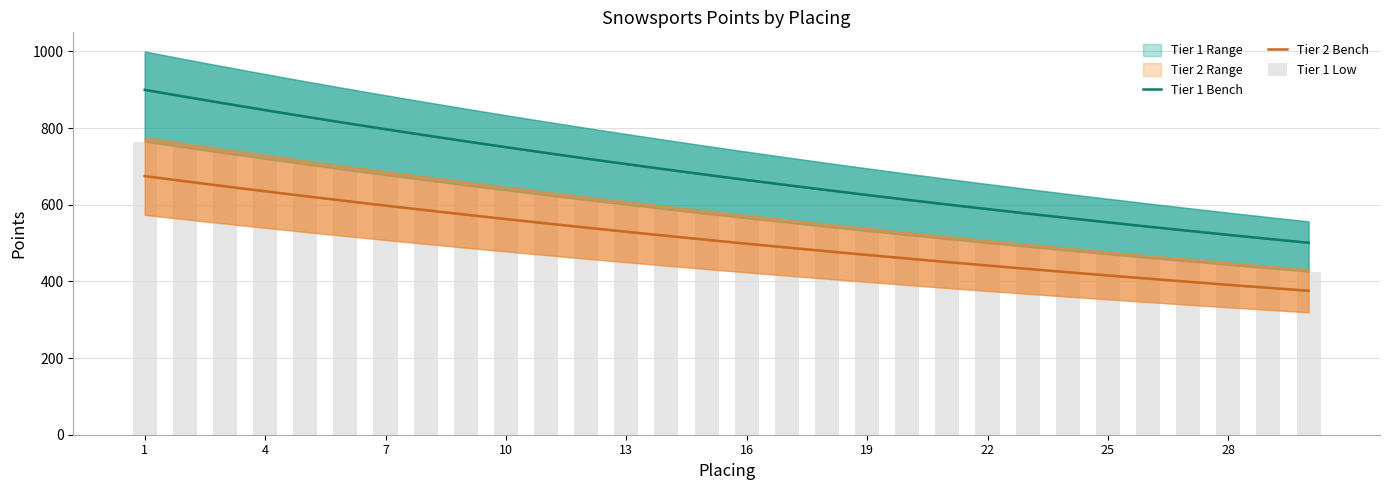

How many values in the Tier 1 Low series are below 576?

15